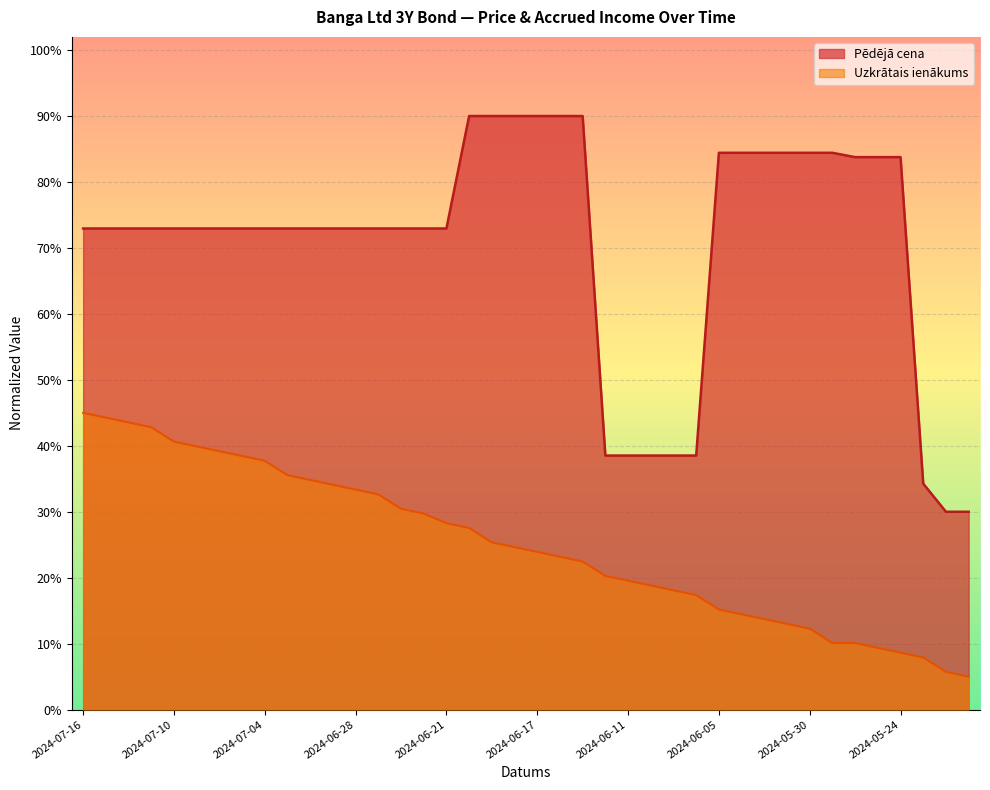

What is the maximum value shown in the chart?

90.0